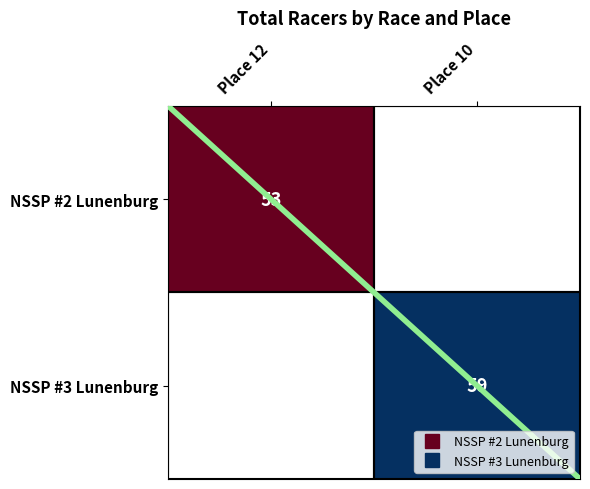

Between Place 12 and Place 10, which series saw the biggest shift?

NSSP #3 Lunenburg